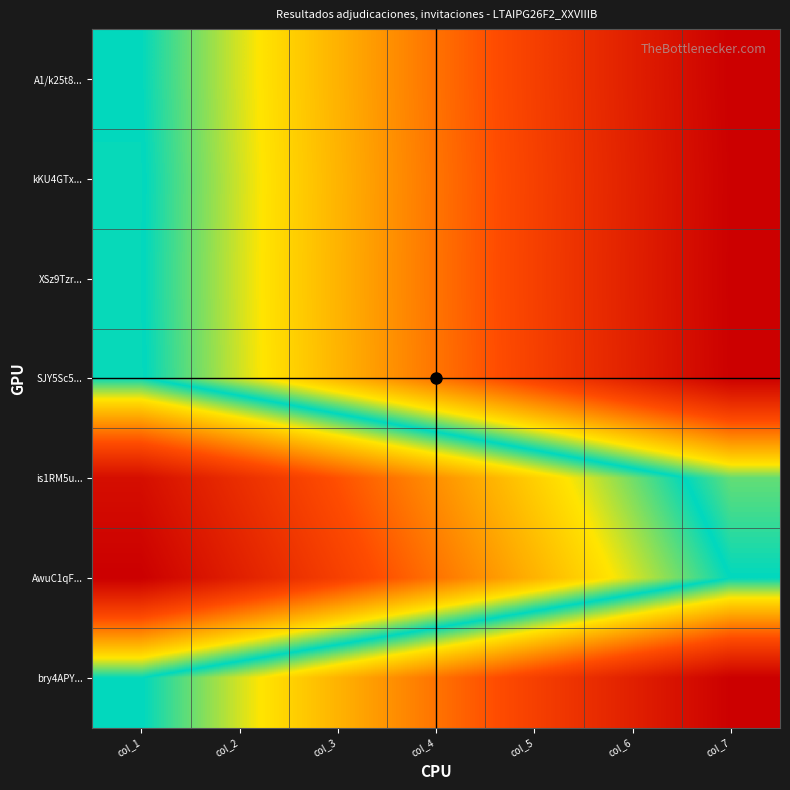

At col_4, list the series in order from smallest to largest.

AwuC1qF..., is1RM5u..., SJY5Sc5..., kKU4GTx..., XSz9Tzr..., bry4APY..., A1/k25t8...